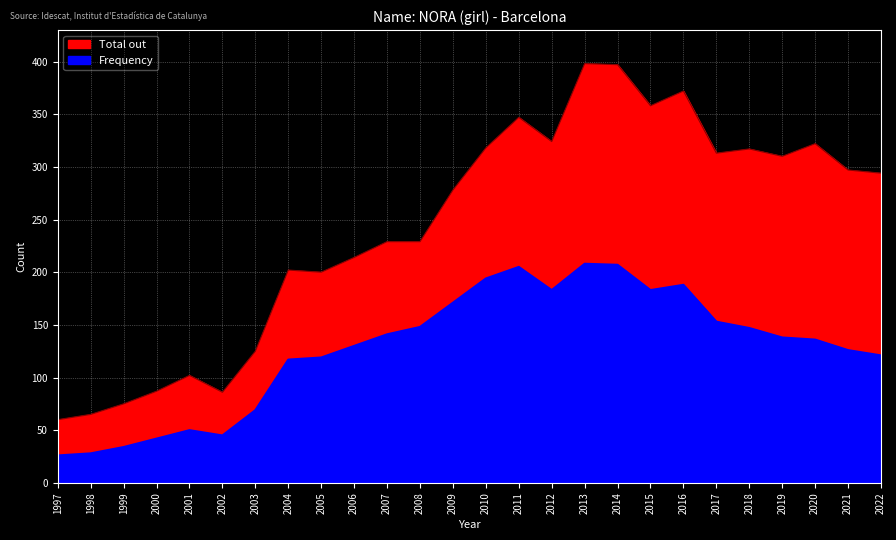

What is the approximate value of Frequency at 2020, to the nearest 5?

135